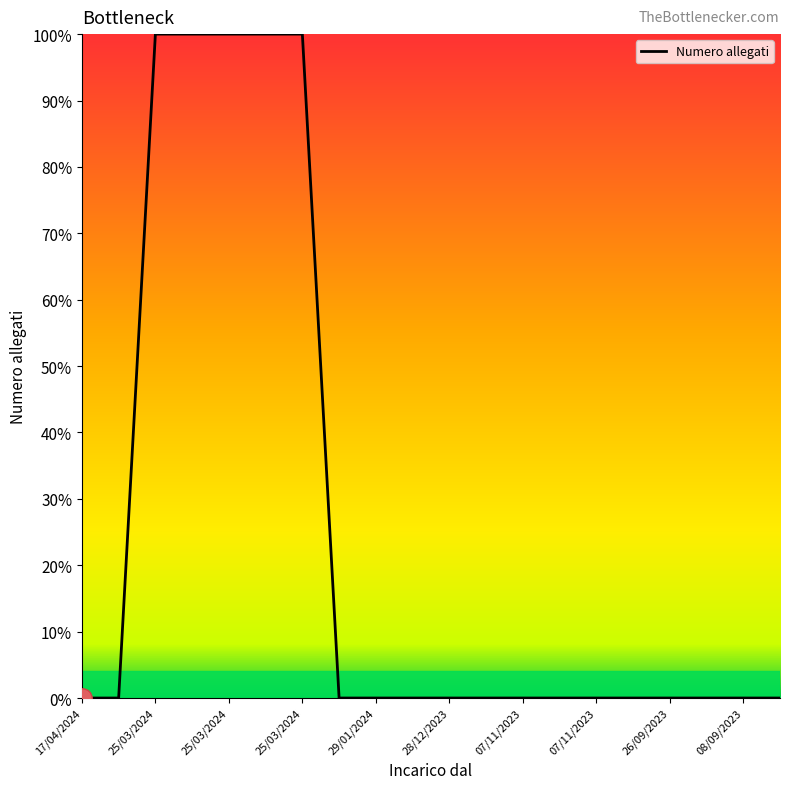

Count the values in the range 0 to 1.

20